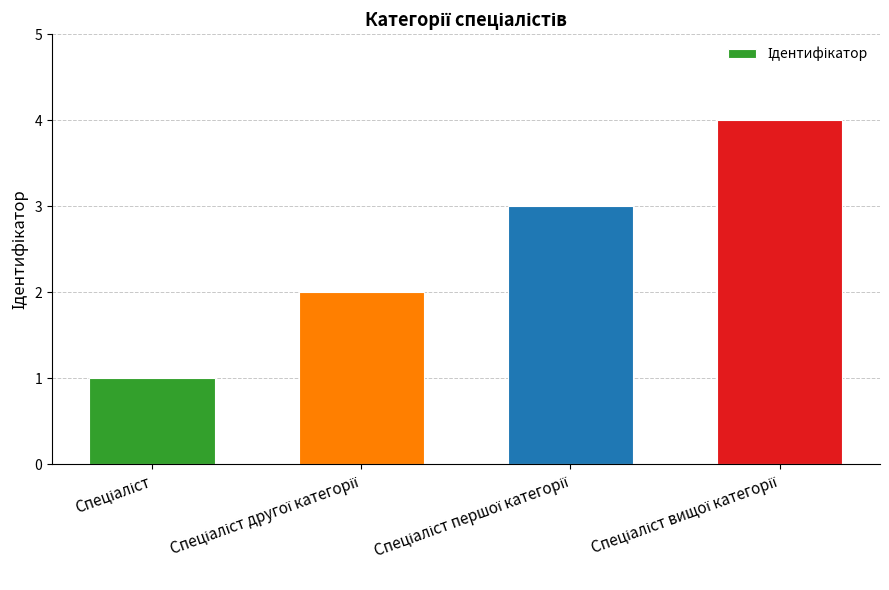

What is the minimum value shown in the chart?

1